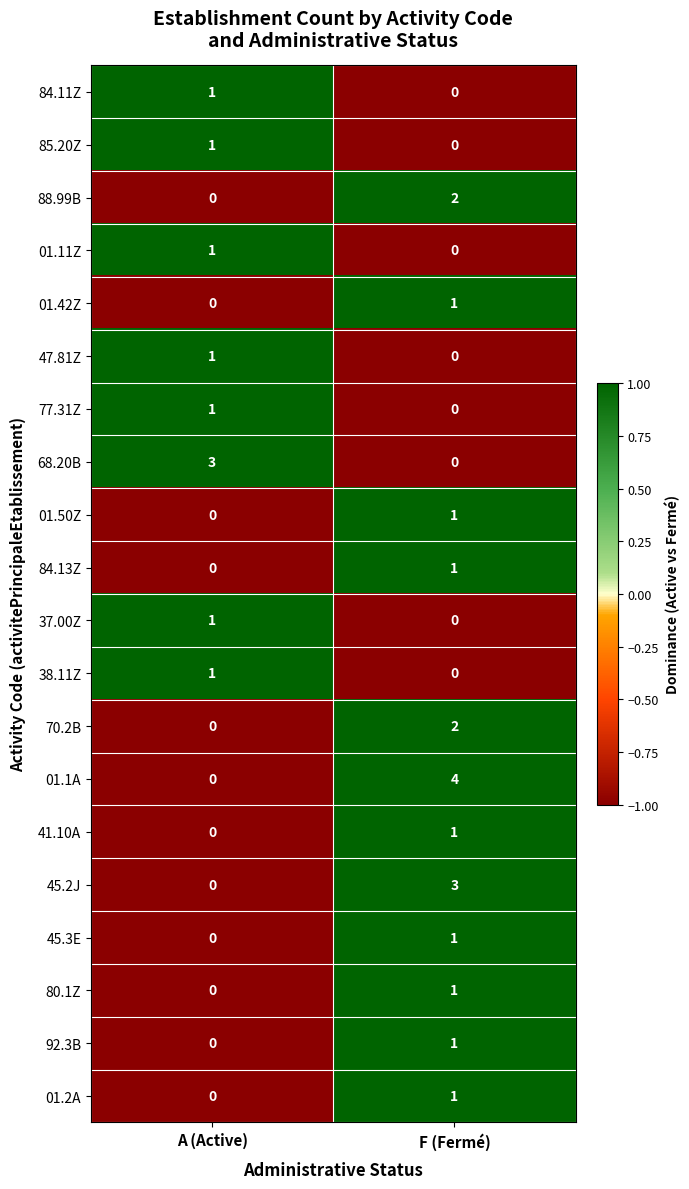

List the labels in order of 85.20Z value, smallest first.

F (Fermé), A (Active)